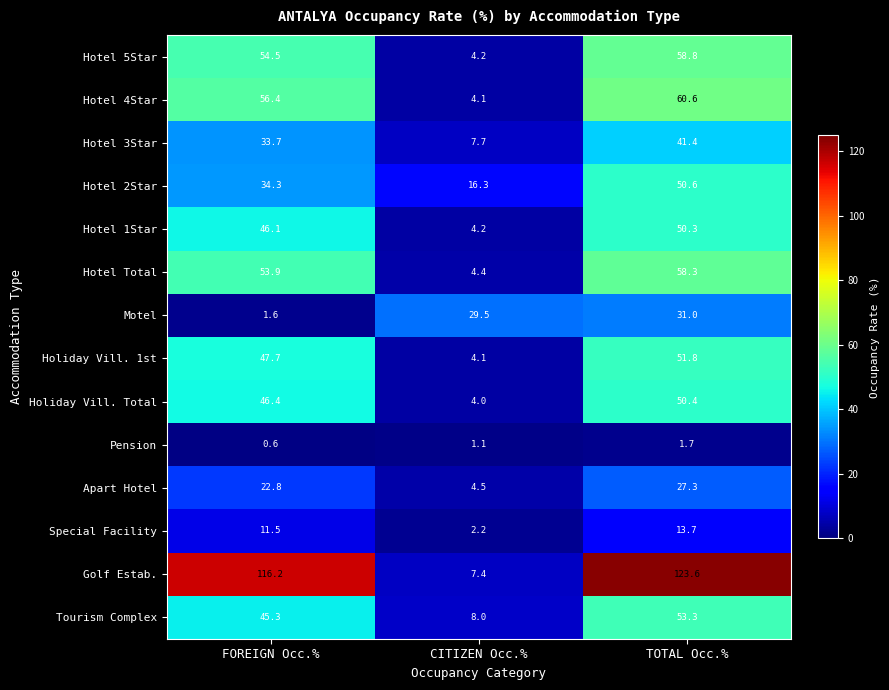

What is the difference between the highest and lowest values at CITIZEN Occ.%?

28.4